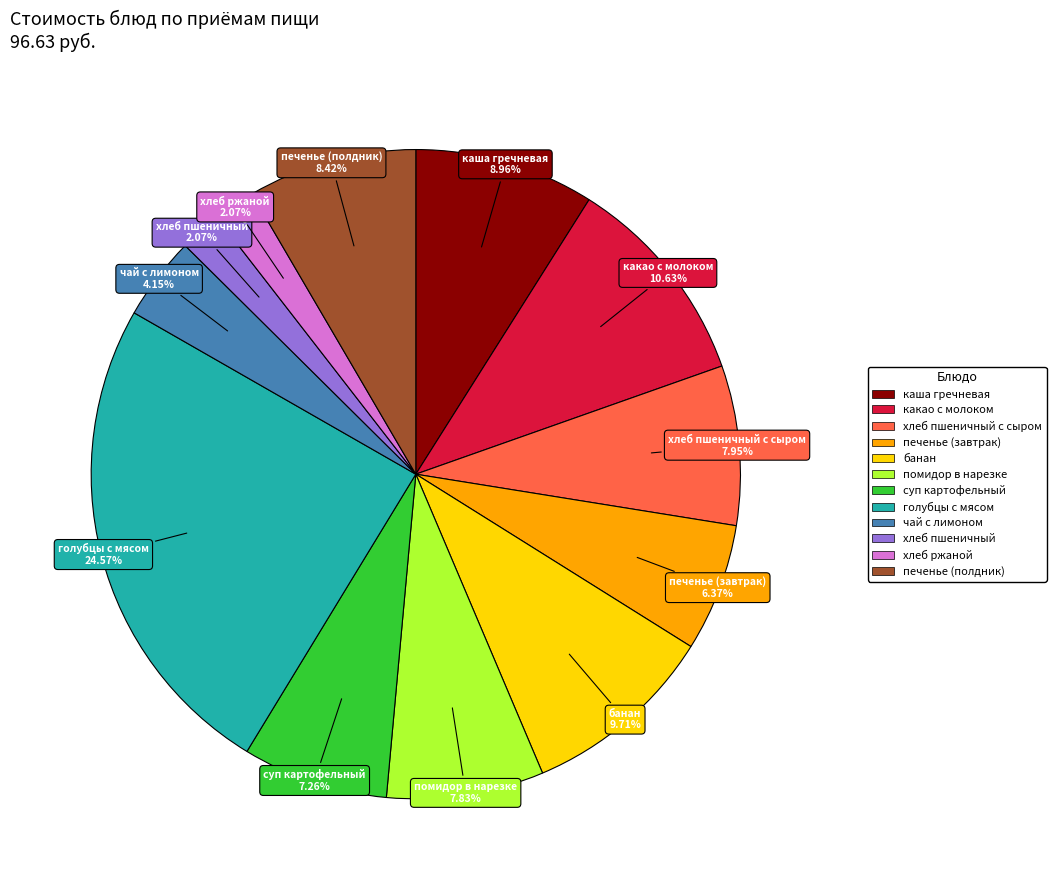

Is there a majority slice in this chart?

No